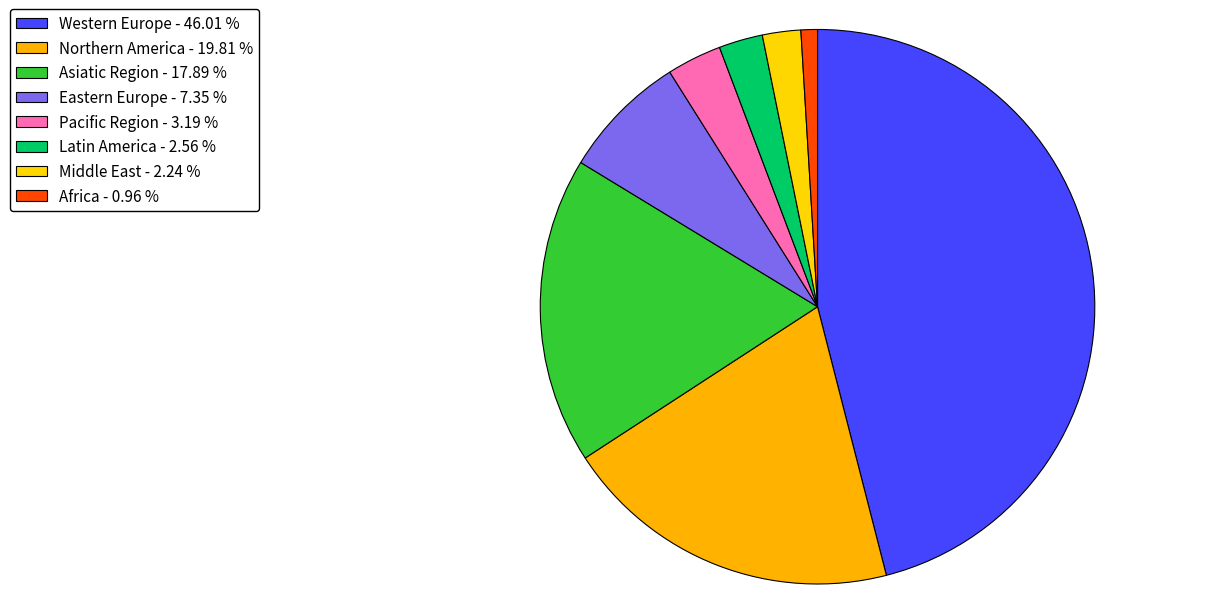

To the nearest percent, what is the difference between the largest and smallest slice percentages?

45%